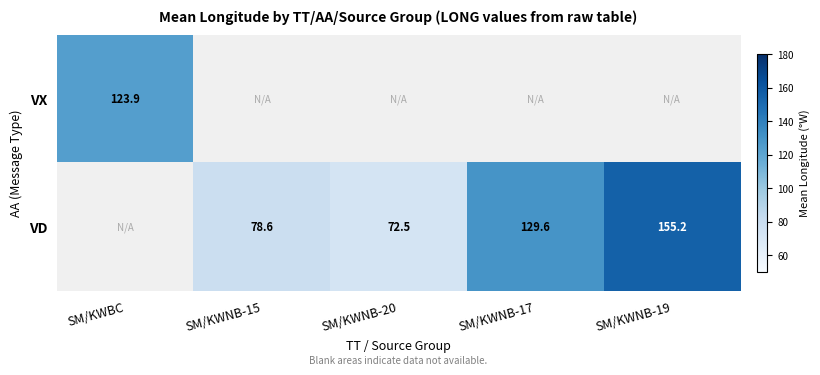

Is it true that VD equals 78.6 at SM/KWNB-15?

True